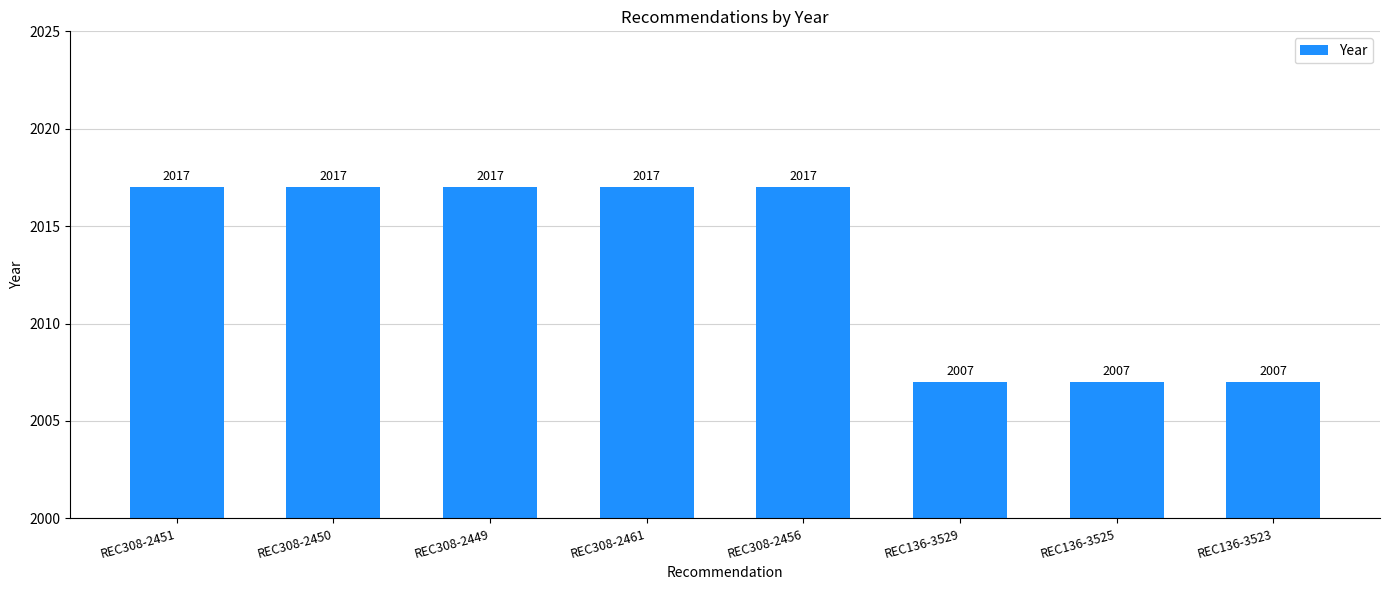

What is the ratio of the value at REC136-3525 to the value at REC308-2449?

1.0